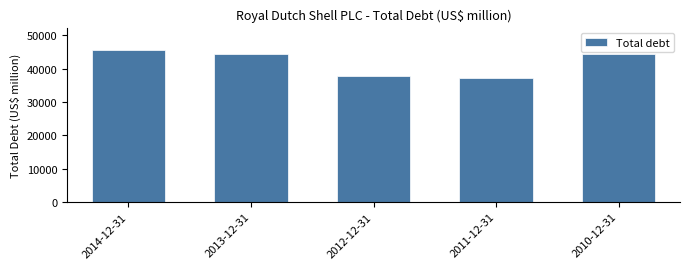

Reading left to right, extract all data points from this chart.

2014-12-31=45540	2013-12-31=44562	2012-12-31=37754	2011-12-31=37175	2010-12-31=44332